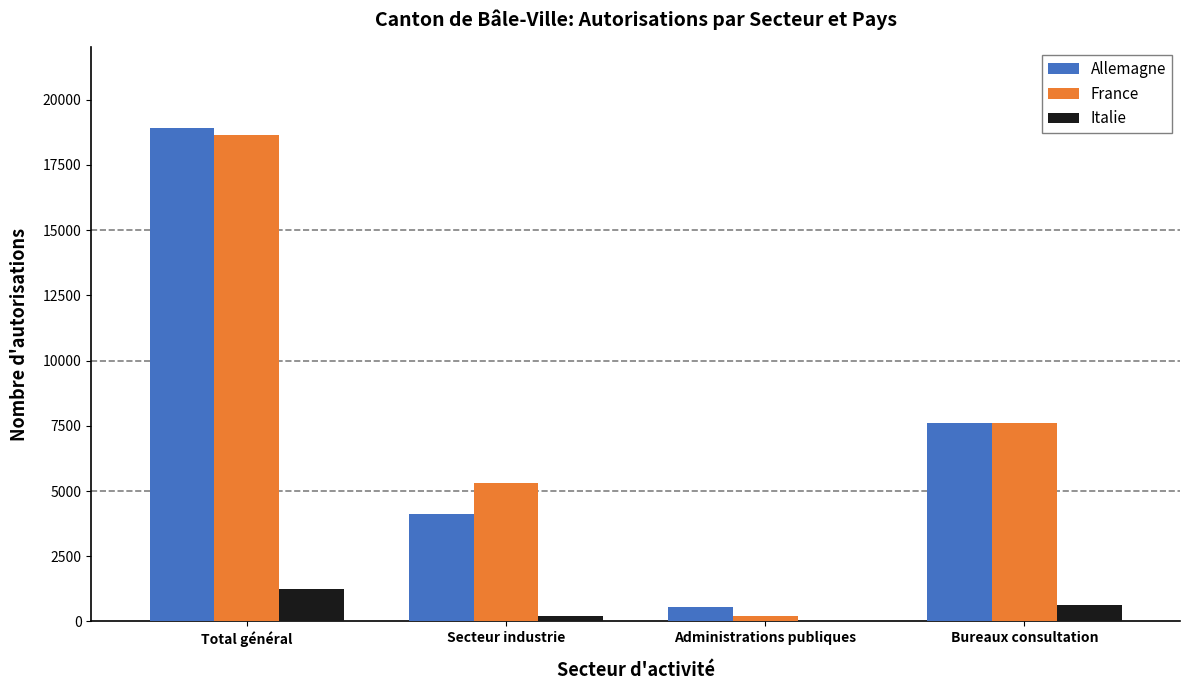

Reading left to right, list all the values displayed in this chart.

Allemagne: 18904	4121	570	7597
France: 18638	5293	193	7594
Italie: 1248	227	5	621